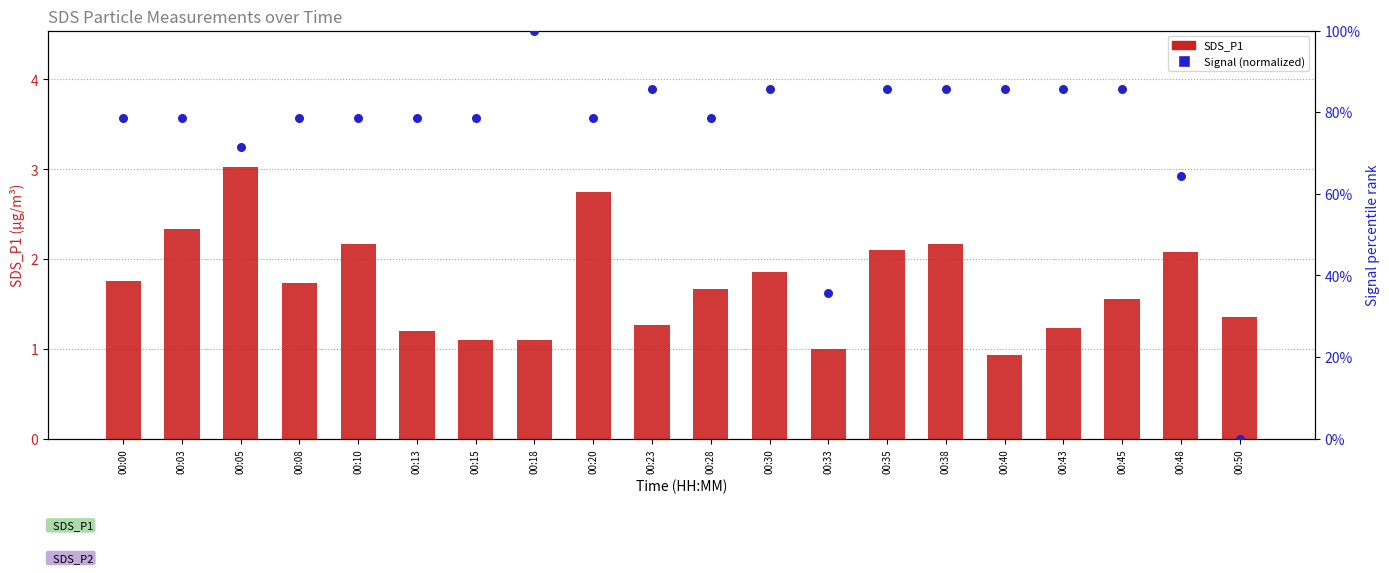

What are all the series names shown in the legend?

SDS_P1, Signal (normalized)